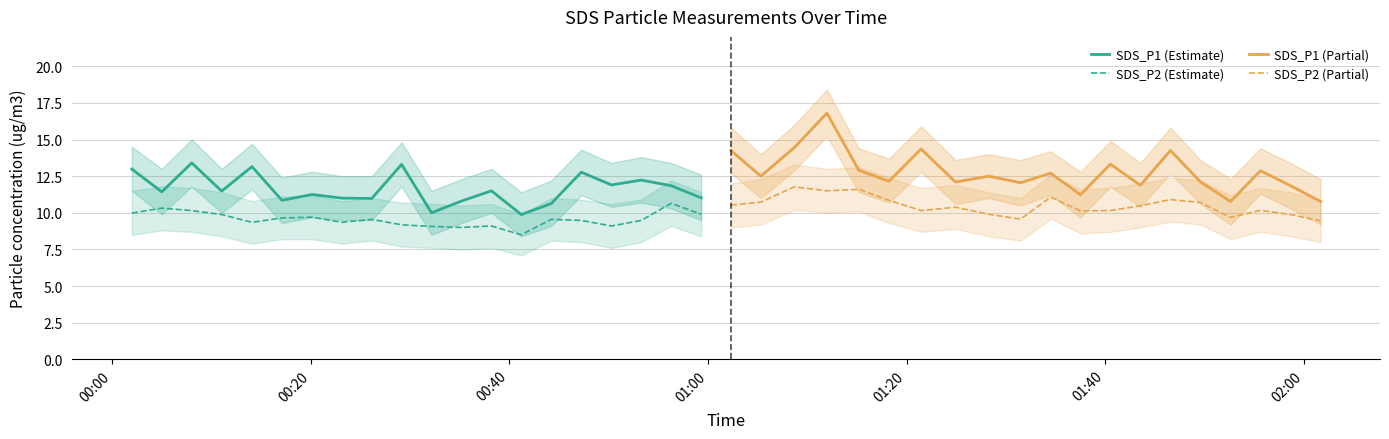

True or false: SDS_P1 (Estimate) and SDS_P2 (Estimate) intersect in this chart.

False